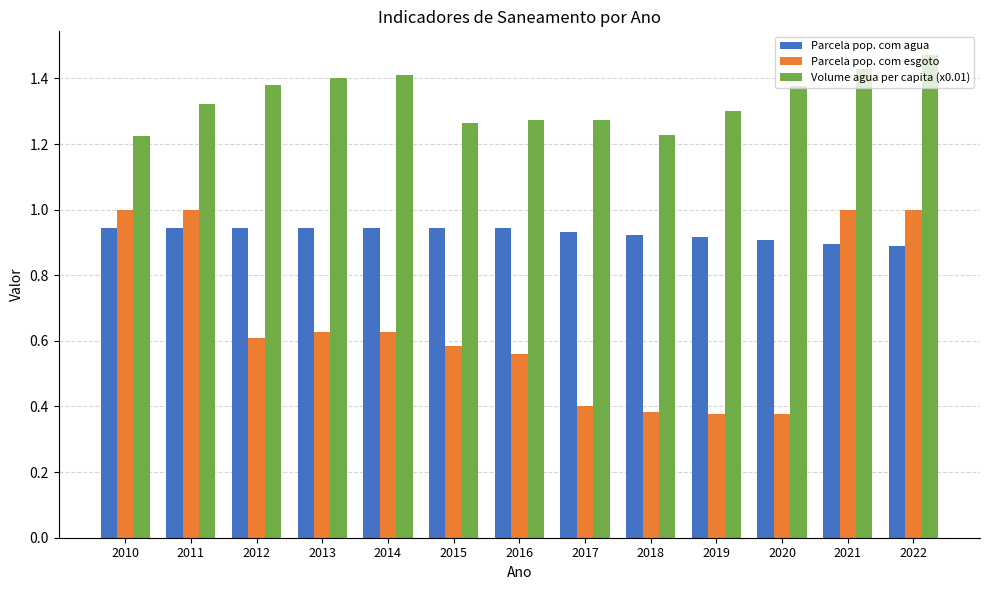

Count the number of categories in the chart.

13